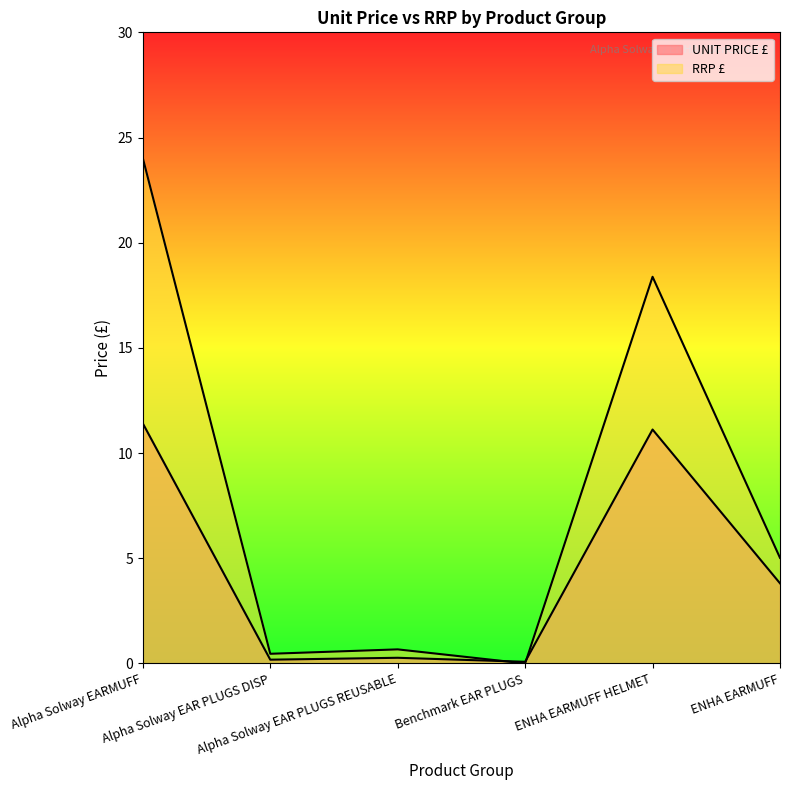

What is the average value of the RRP £ series?

8.1